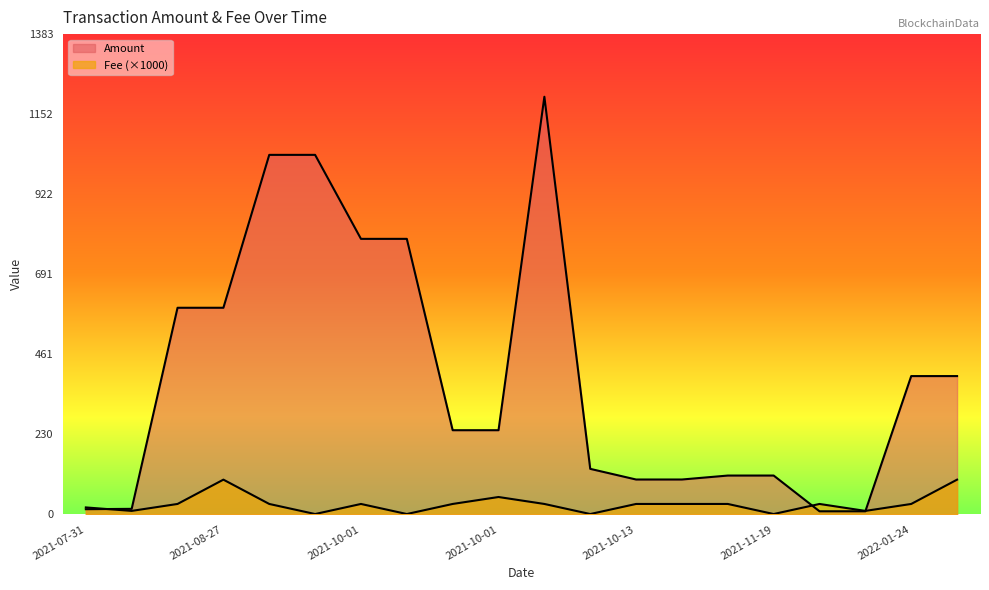

What is the average value of the Fee series?

29.7